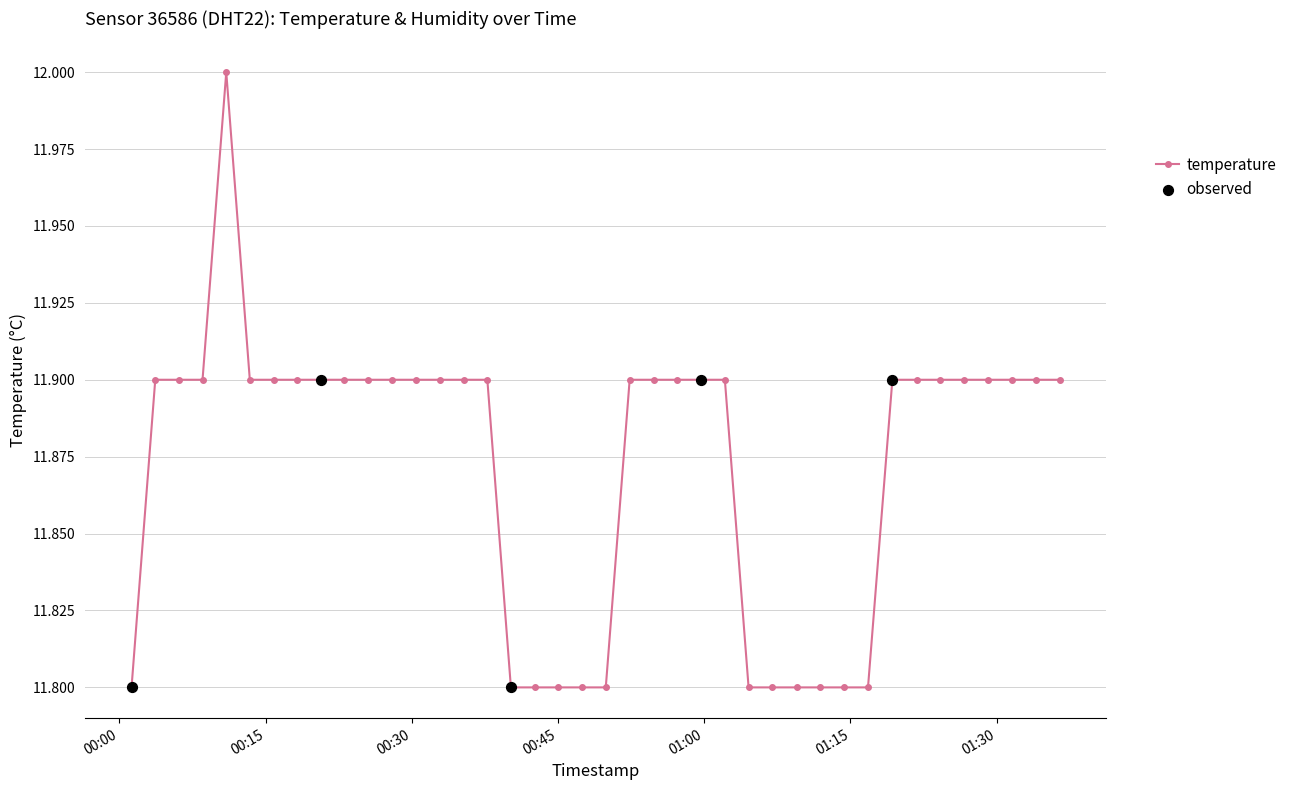

What is the average value?

11.9